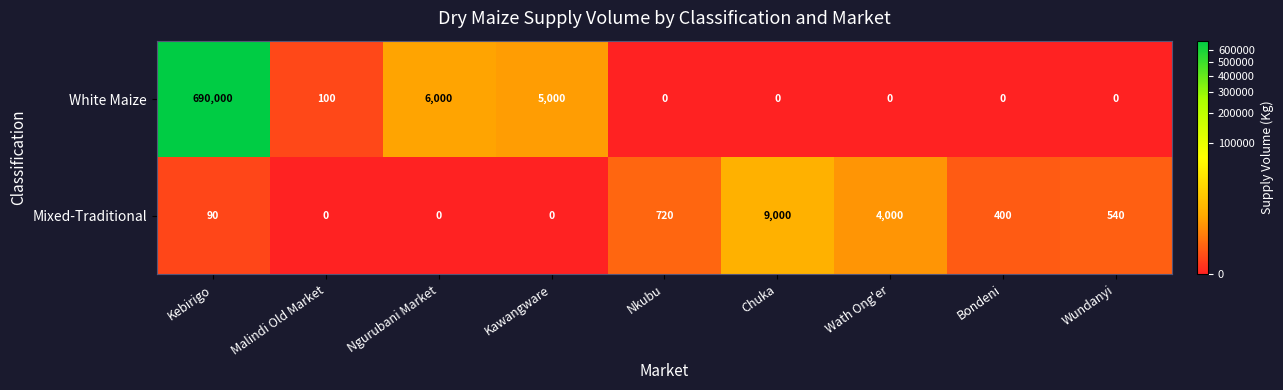

At which category is the sum across all series the highest?

Kebirigo